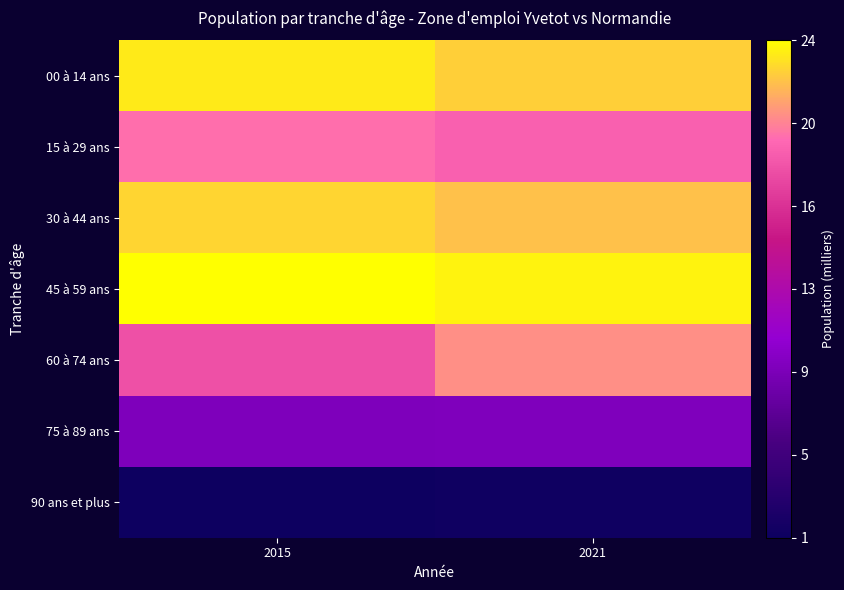

What is the maximum value shown in the chart?

23.9